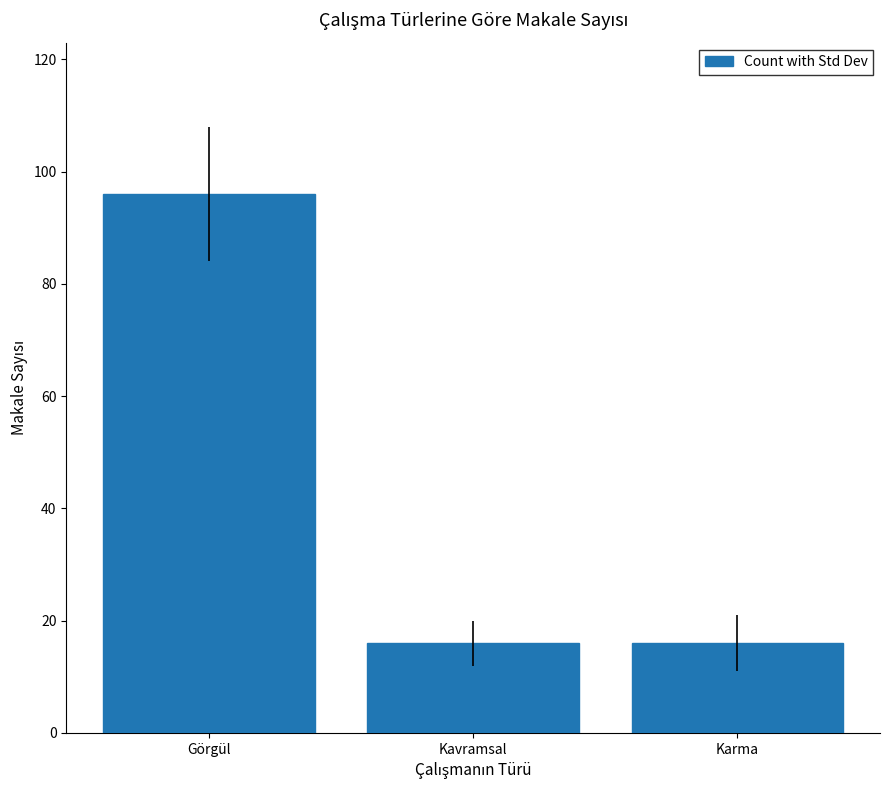

Between Karma and Görgül, which is larger?

Görgül